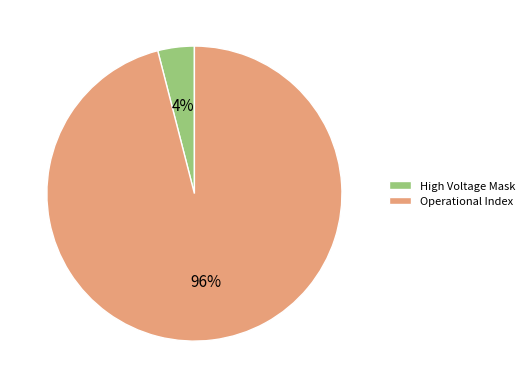

Do High Voltage Mask and Operational Index together represent more than half of the pie?

Yes